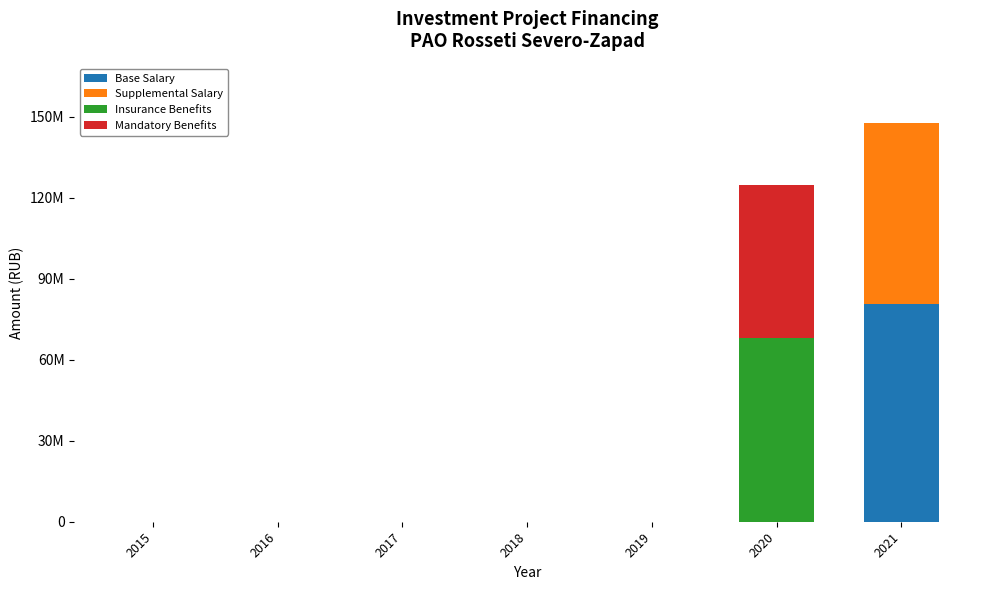

What are all the series names shown in the legend?

Base Salary, Supplemental Salary, Insurance Benefits, Mandatory Benefits